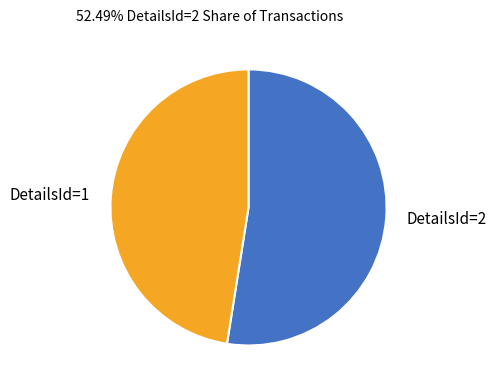

Which slice is the largest?

DetailsId=2